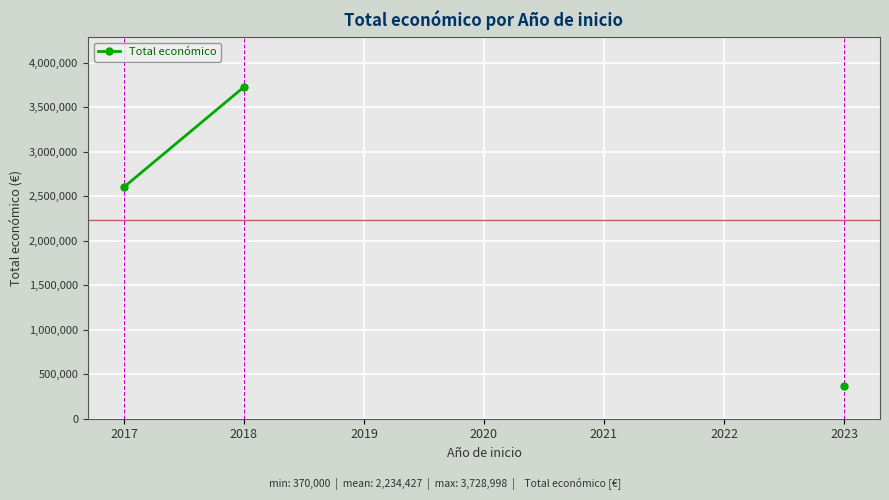

Where is the data nearest to the value 2049499?

2017